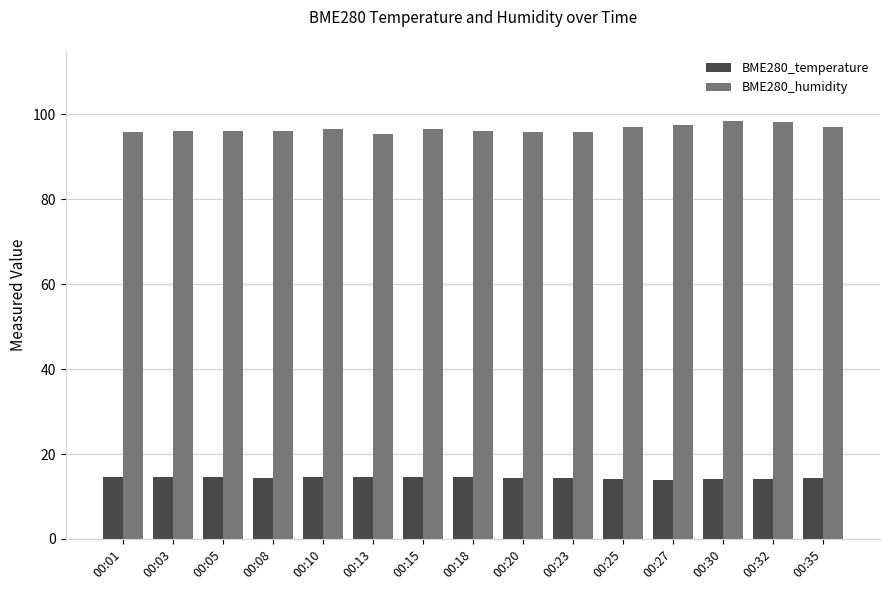

What is the difference between the highest and lowest values at 00:13?

81.0